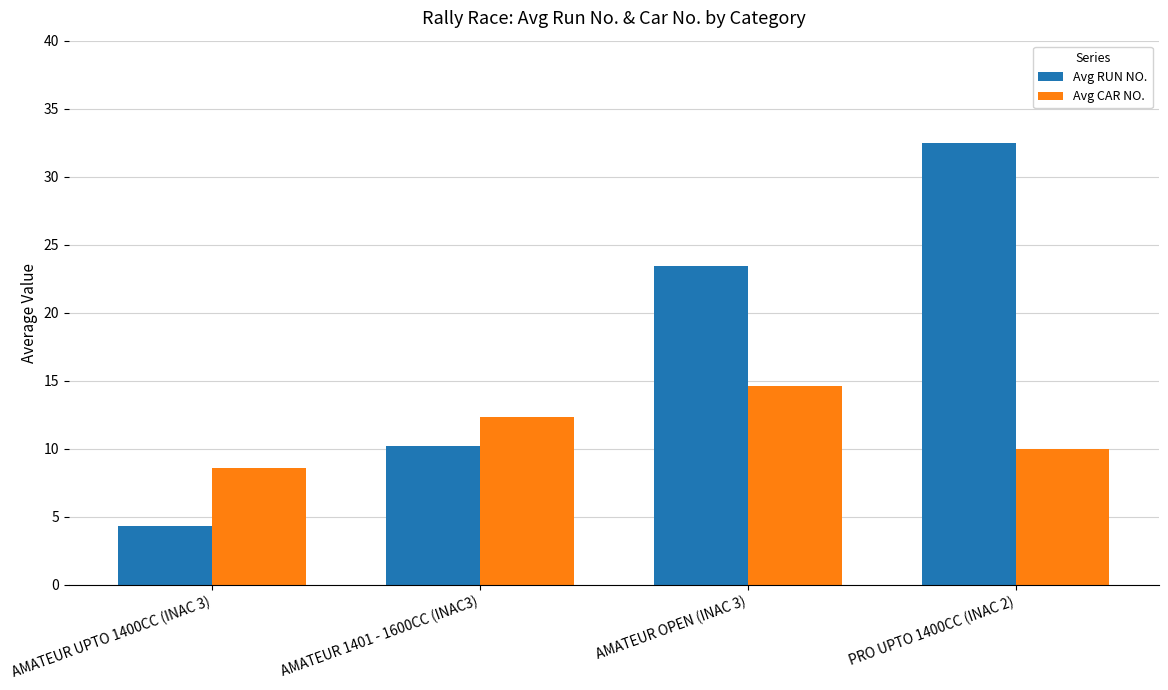

The Avg RUN NO. series shows 32.5 at PRO UPTO 1400CC (INAC 2). True or false?

True